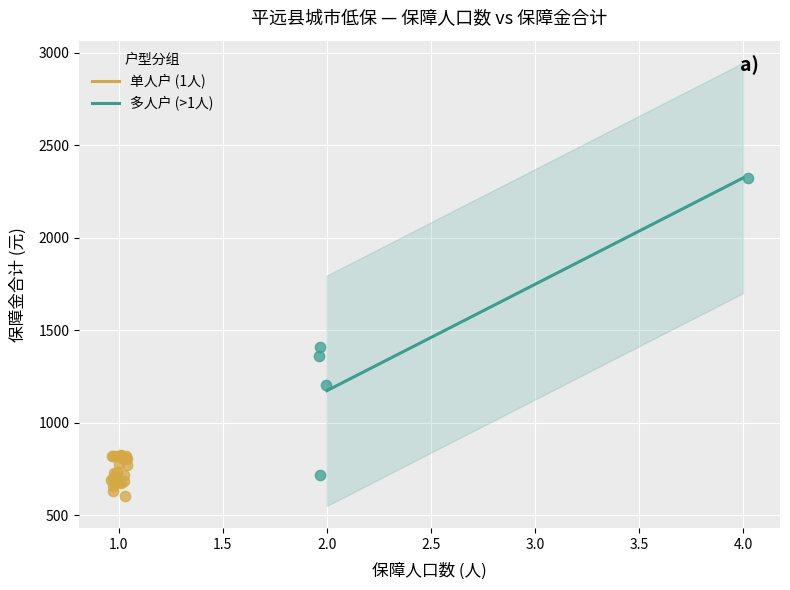

Which series contains the lowest Y value?

单人户 (1人)